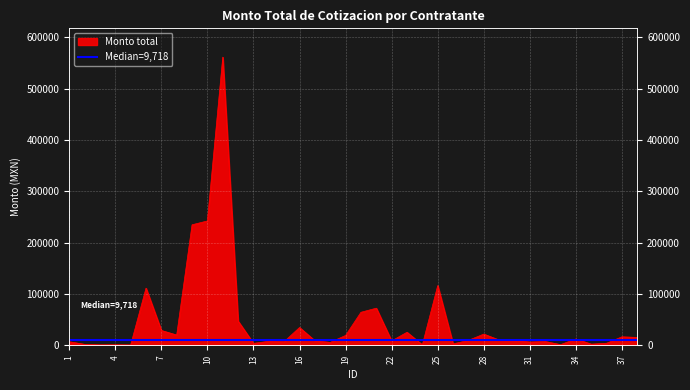

Reading left to right, transcribe all the data shown in this chart.

7064.4	1942.4	986.0	1141.4	858.4	111422.6	29011.6	20114.4	234900.0	242386.6	561465.5	47200.0	3879.0	7915.0	7270.1	34771.4	8995.0	5800.0	19298.2	64446.0	72431.0	8661.7	25520.0	1021.1	116425.7	2865.2	9724.0	21956.3	10382.0	9712.1	6559.0	7482.0	1368.0	12500.0	2350.0	4112.1	16628.0	15442.3